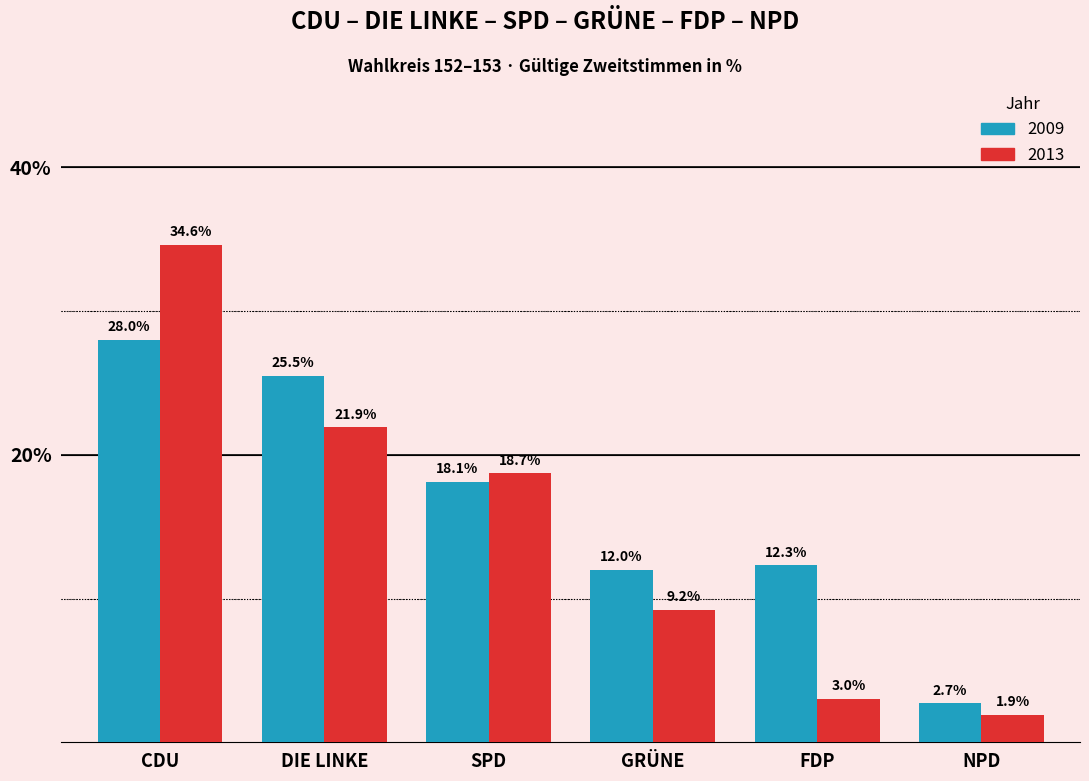

What is the total value across all series at DIE LINKE?

47.4